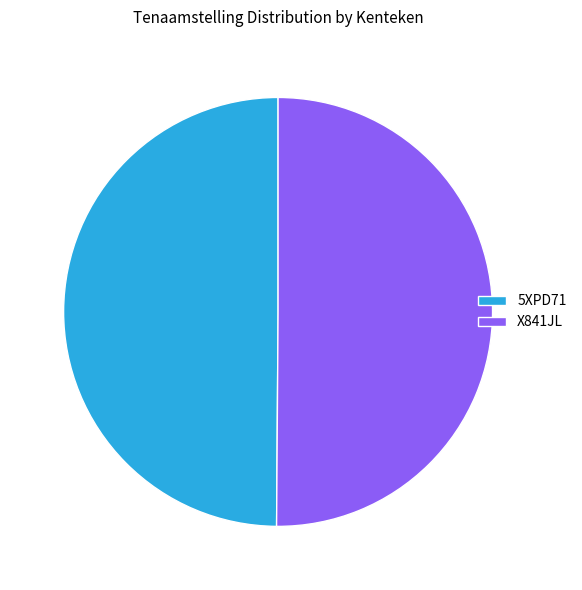

True or false: 5XPD71 accounts for 63% of the total.

False